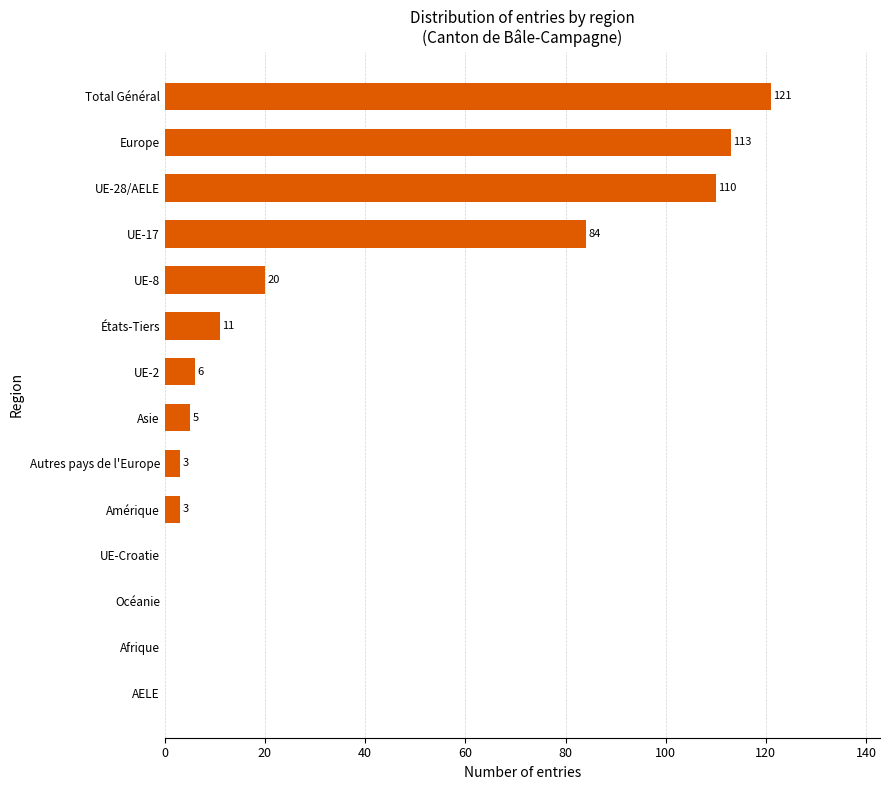

What is the sum of all values?

476